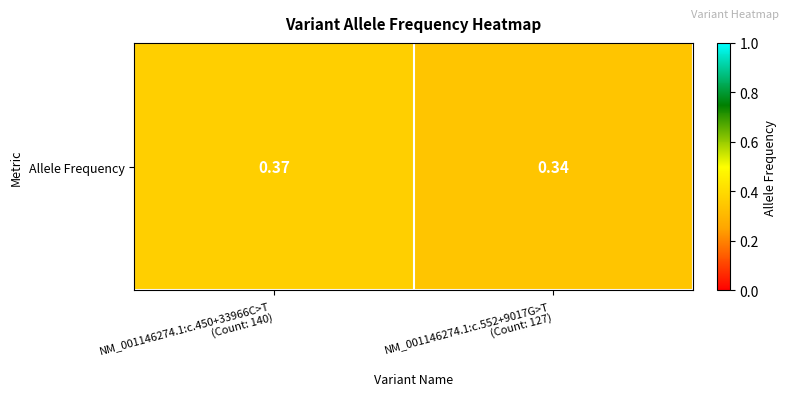

What is the average value?

0.4